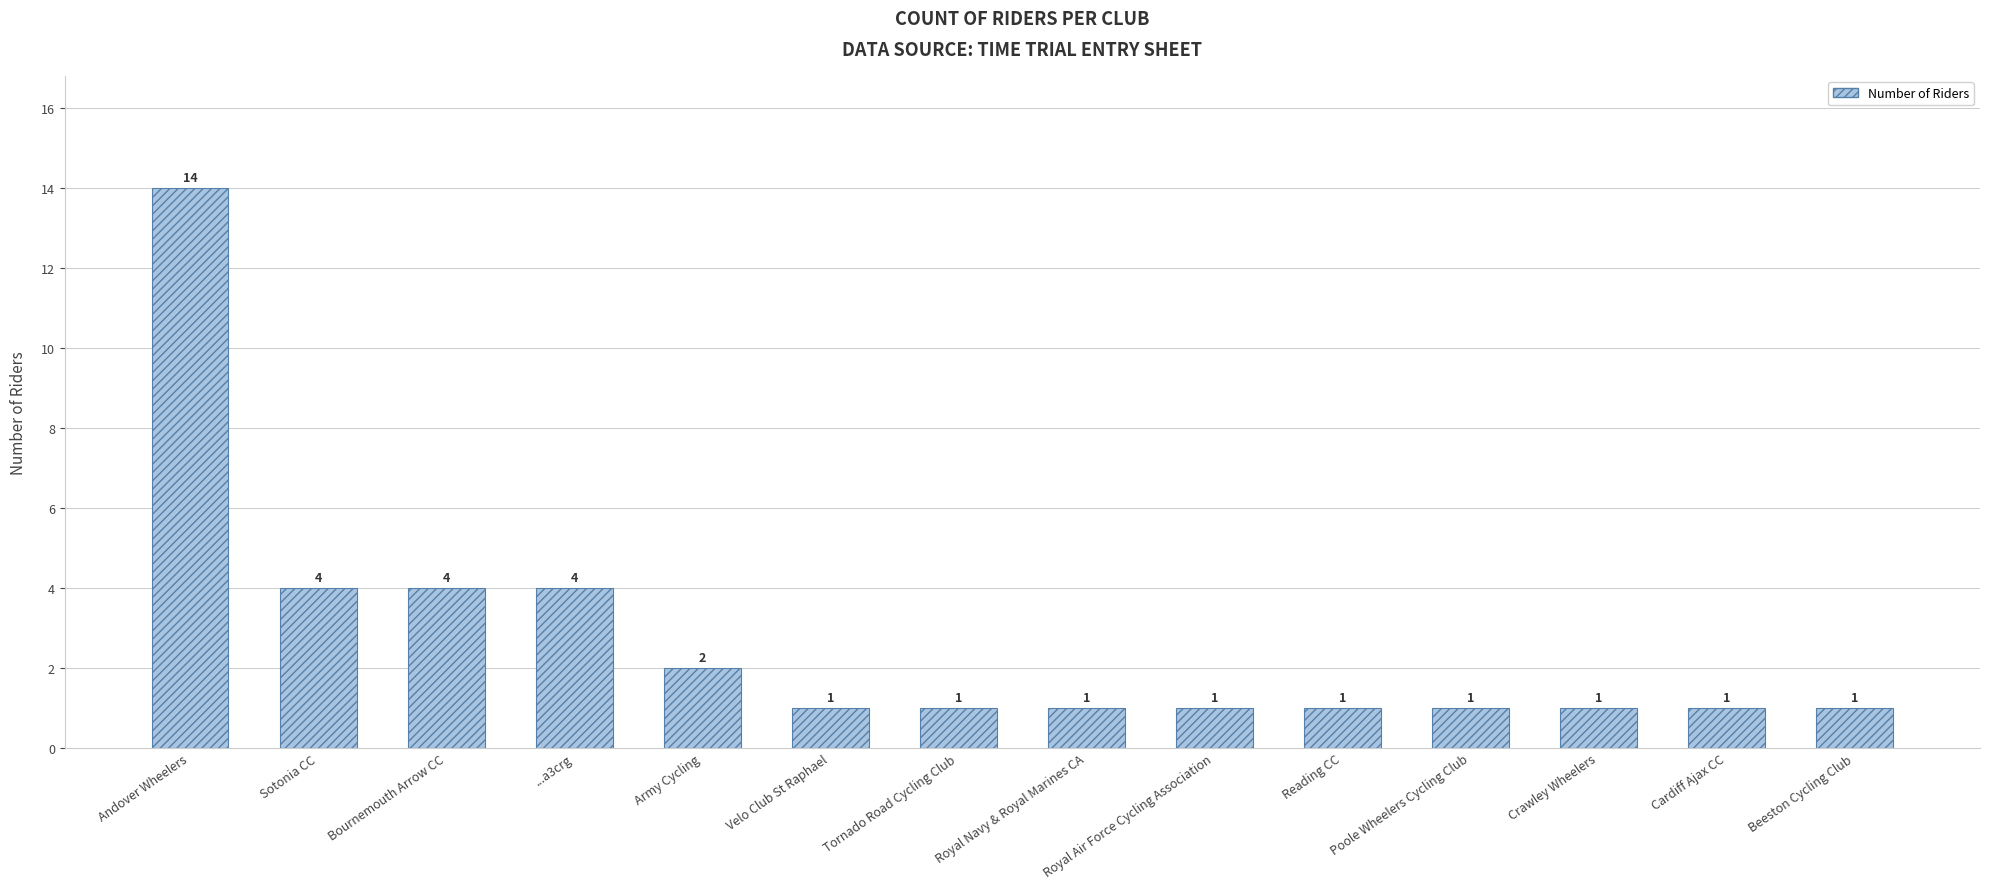

Reading right to left, list all the values displayed in this chart.

Beeston Cycling Club=1	Cardiff Ajax CC=1	Crawley Wheelers=1	Poole Wheelers Cycling Club=1	Reading CC=1	Royal Air Force Cycling Association=1	Royal Navy & Royal Marines CA=1	Tornado Road Cycling Club=1	Velo Club St Raphael=1	Army Cycling=2	...a3crg=4	Bournemouth Arrow CC=4	Sotonia CC=4	Andover Wheelers=14